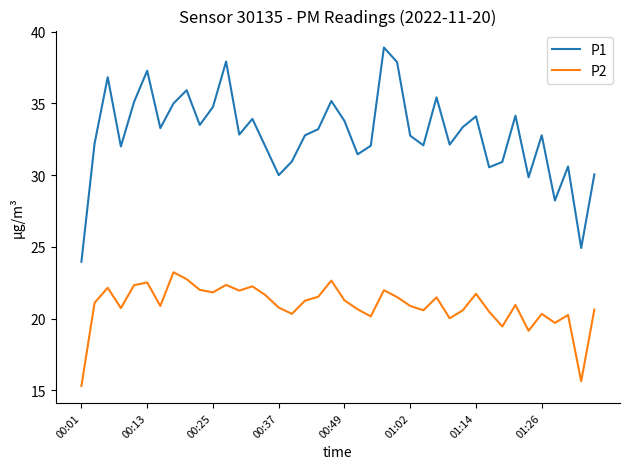

What is the highest value of the P2 series?

23.2